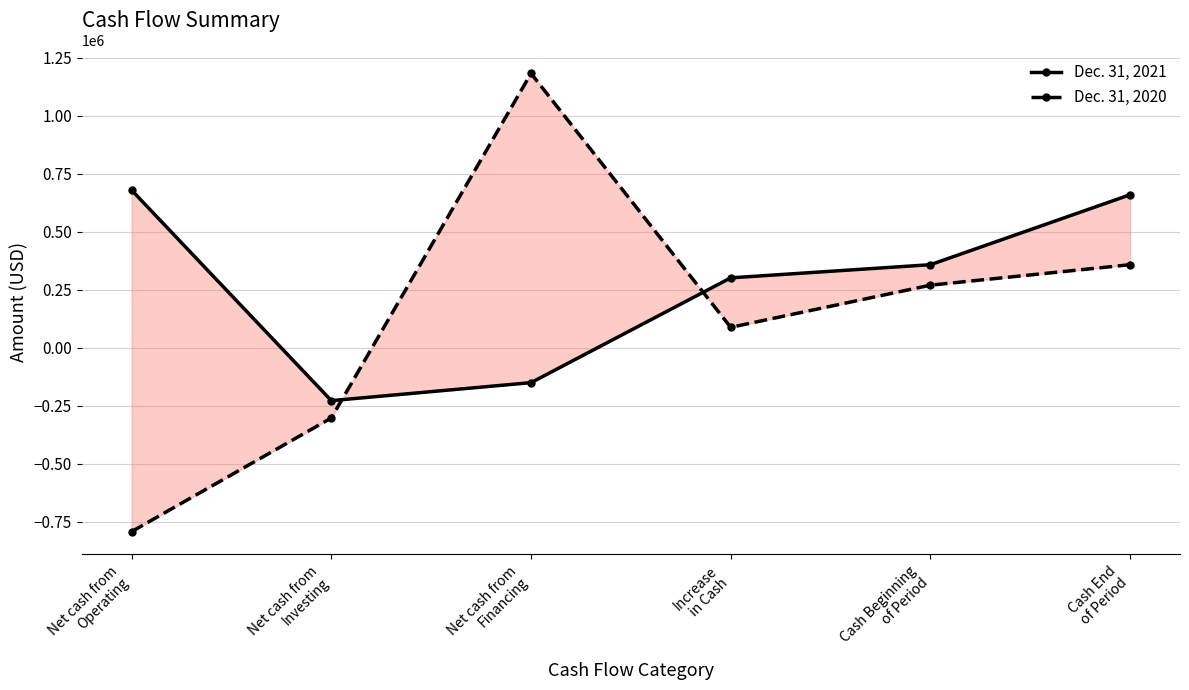

At which category does Dec. 31, 2021 reach its first local valley?

Net cash from
Investing